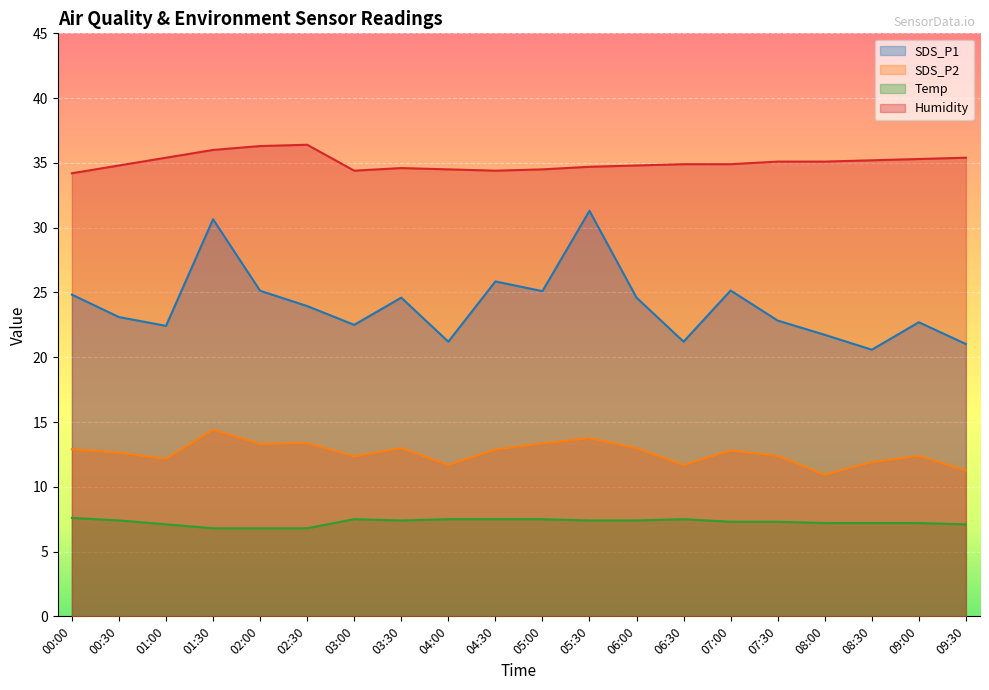

True or false: Temp and SDS_P2 intersect in this chart.

False